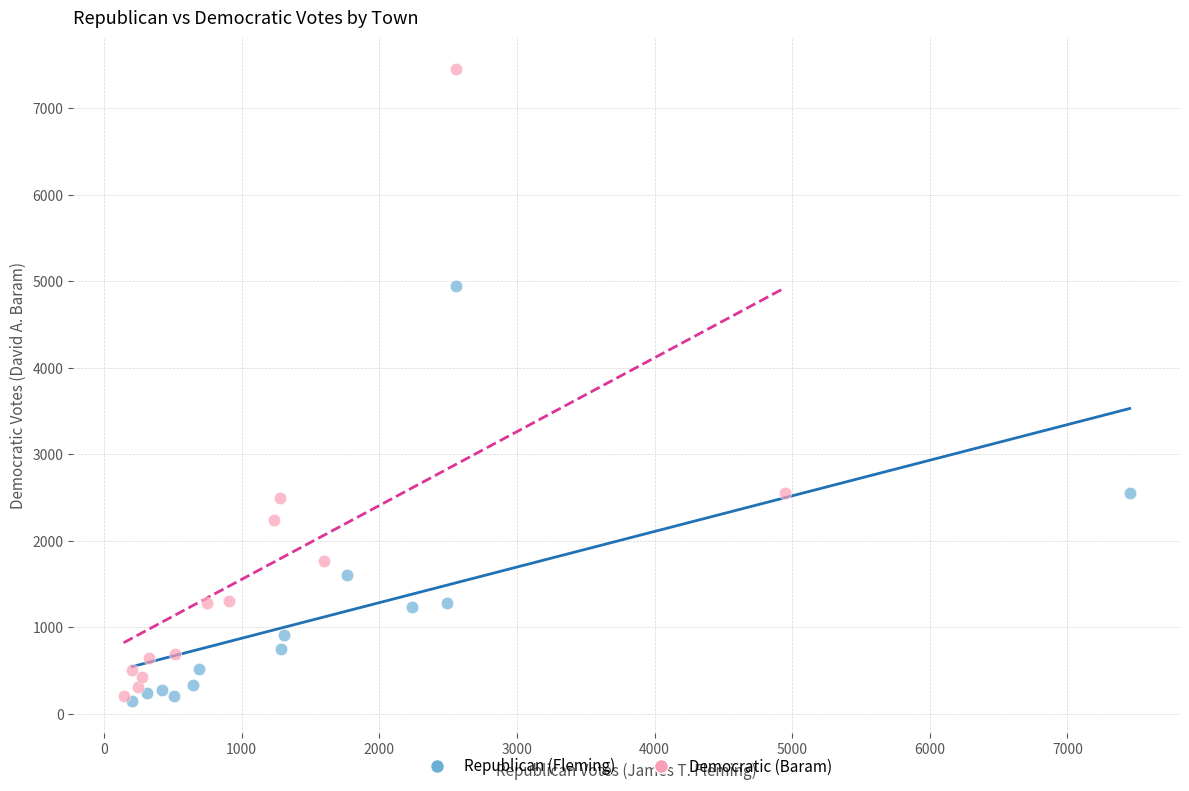

Which series has the largest Y range (max minus min)?

Democratic (Baram)